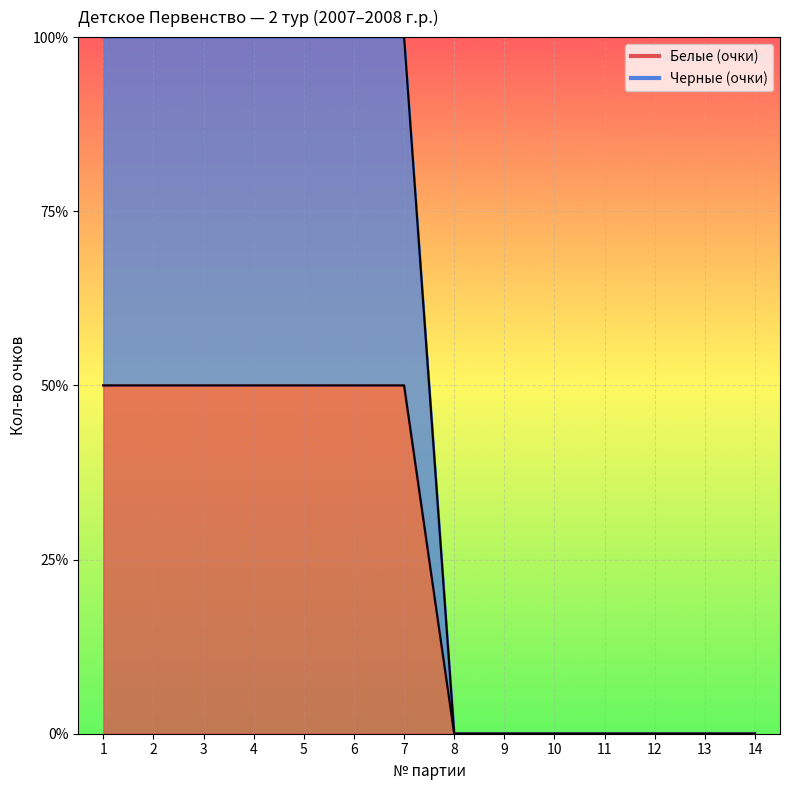

Between 5 and 12, which series saw the biggest shift?

Черные (очки)